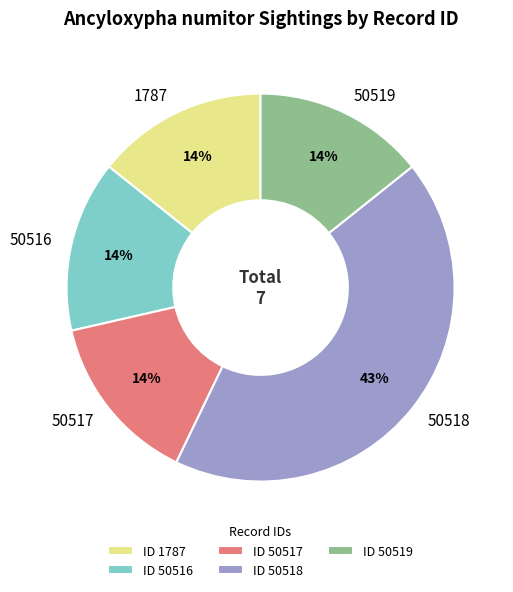

Does 50517 account for over 50% of the chart?

No